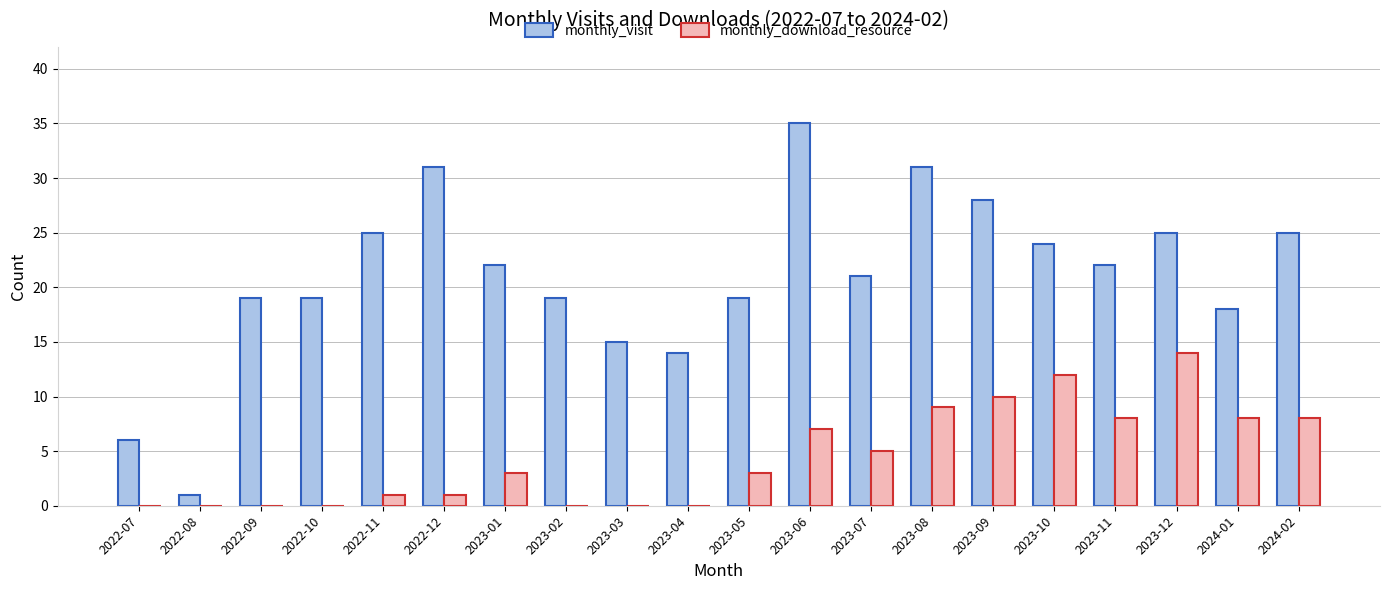

Where does the monthly_visit series first go above 22?

2022-11